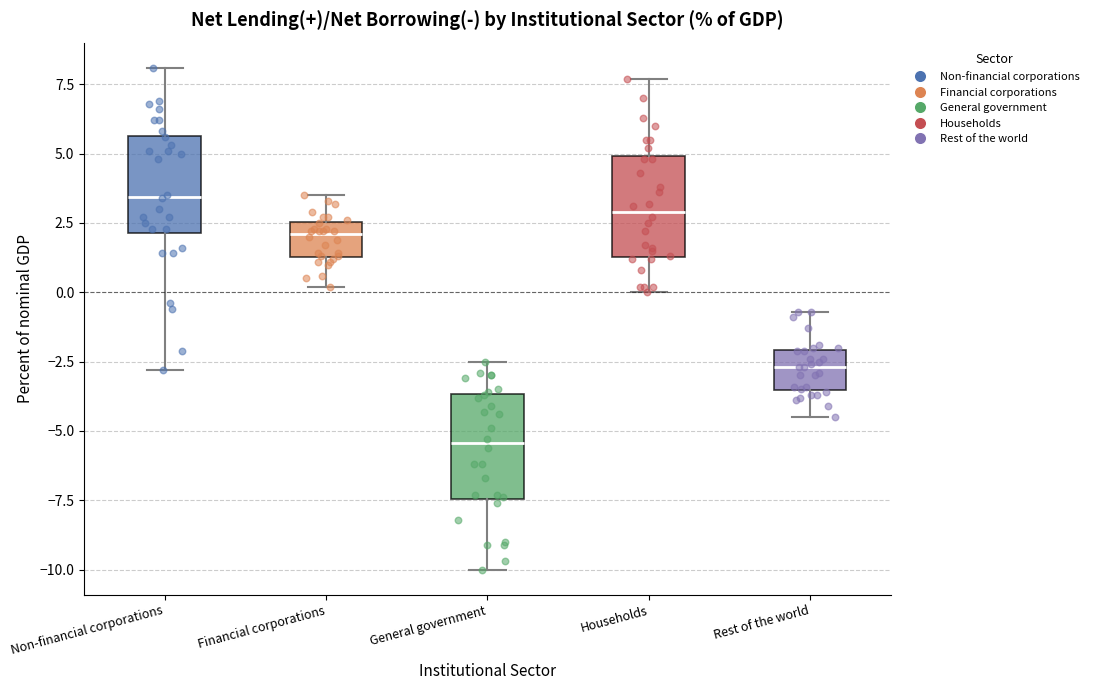

Which box's median line is the lowest?

General government